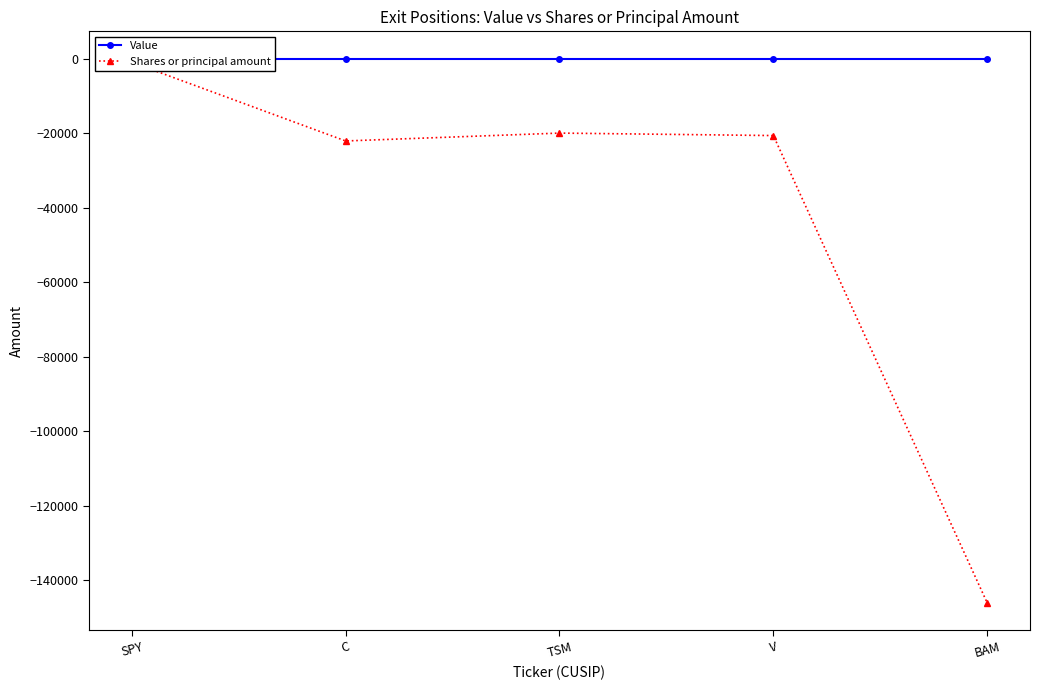

Which series has the largest total across all categories?

Value